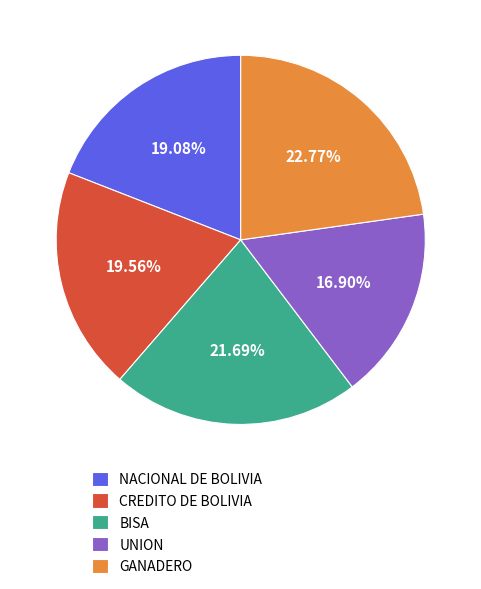

Which category has the biggest portion of the pie?

GANADERO